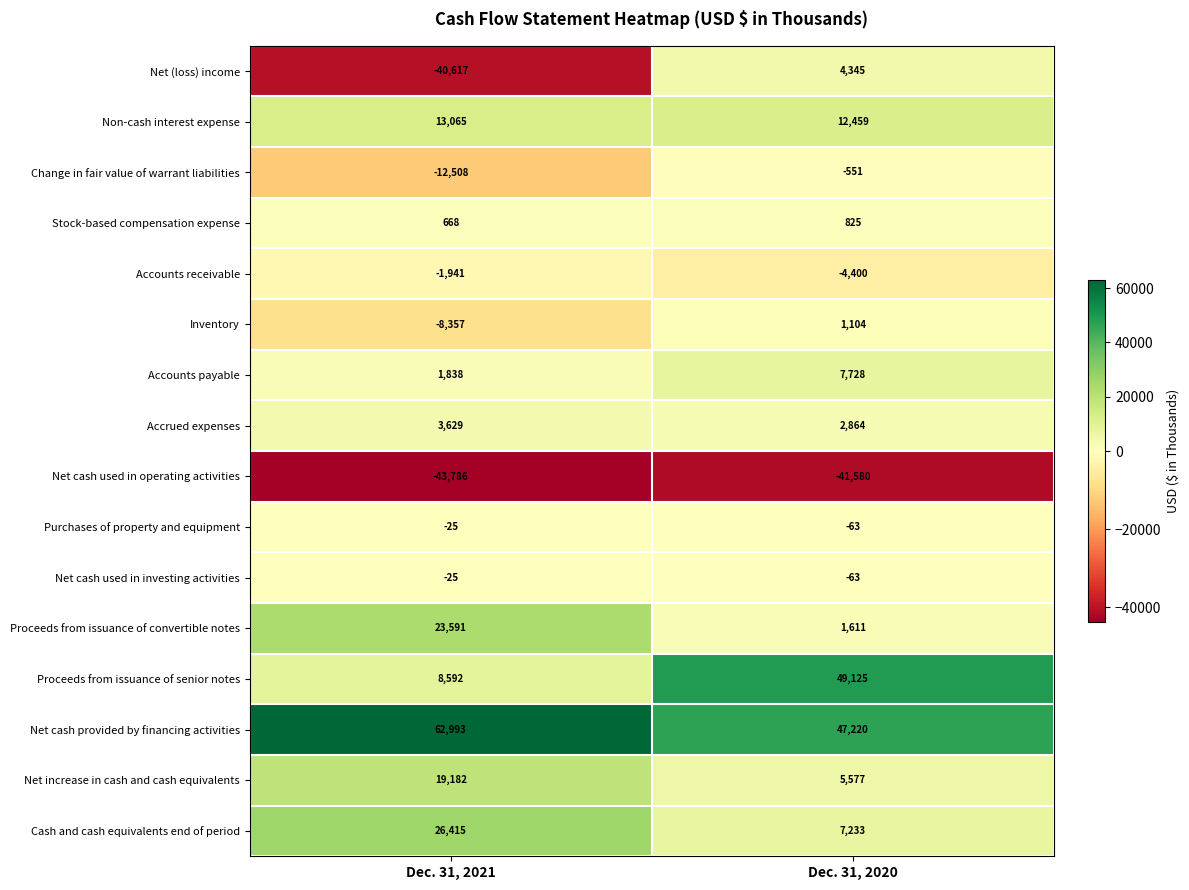

Count the number of categories in the chart.

2